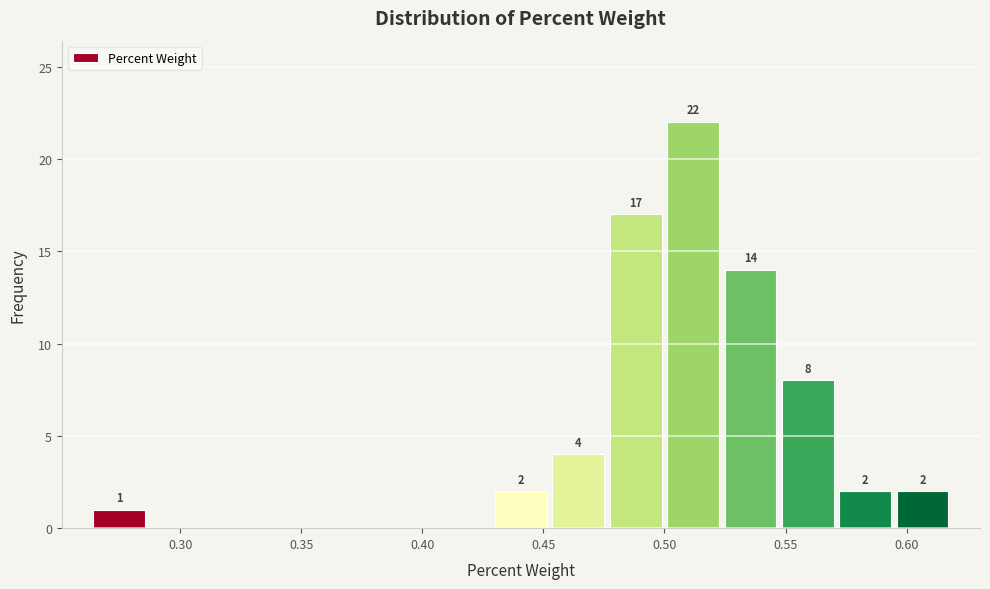

Which range on the x-axis has the tallest bar?

0.500 to 0.525